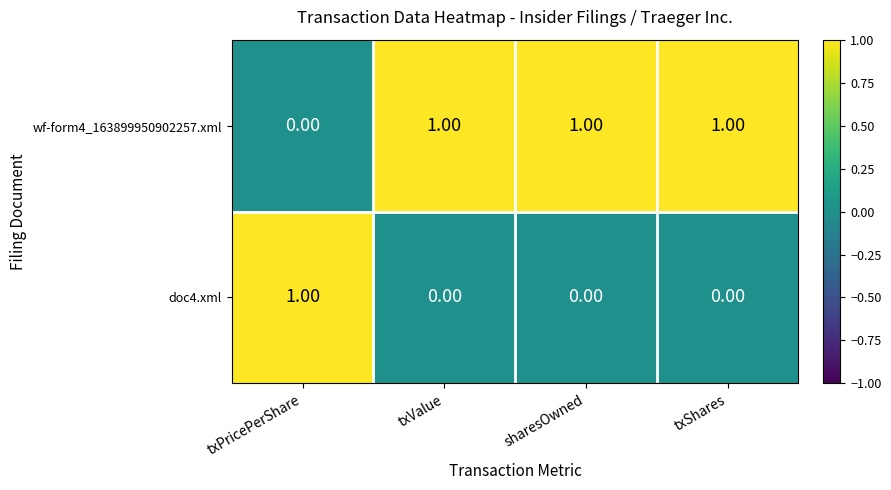

Which category has the lowest value in the wf-form4_163899950902257.xml series?

txPricePerShare